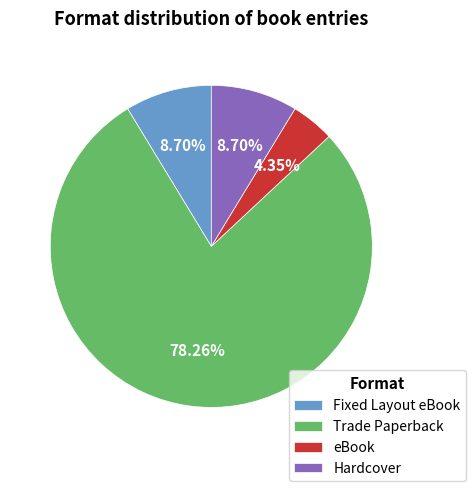

Approximately how many times larger is the value at Trade Paperback compared to eBook?

18.0